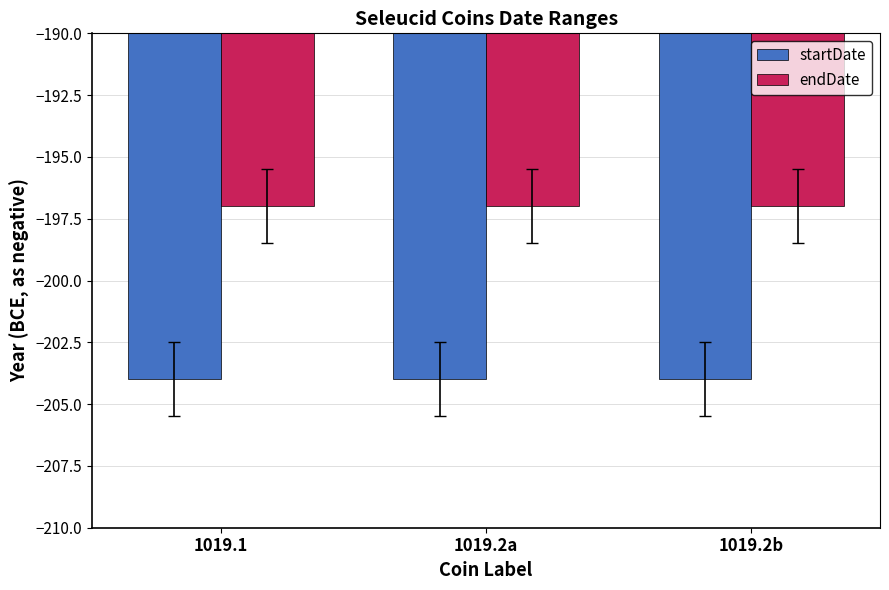

What is the sum of the startDate values at 1019.2b and 1019.2a?

-408